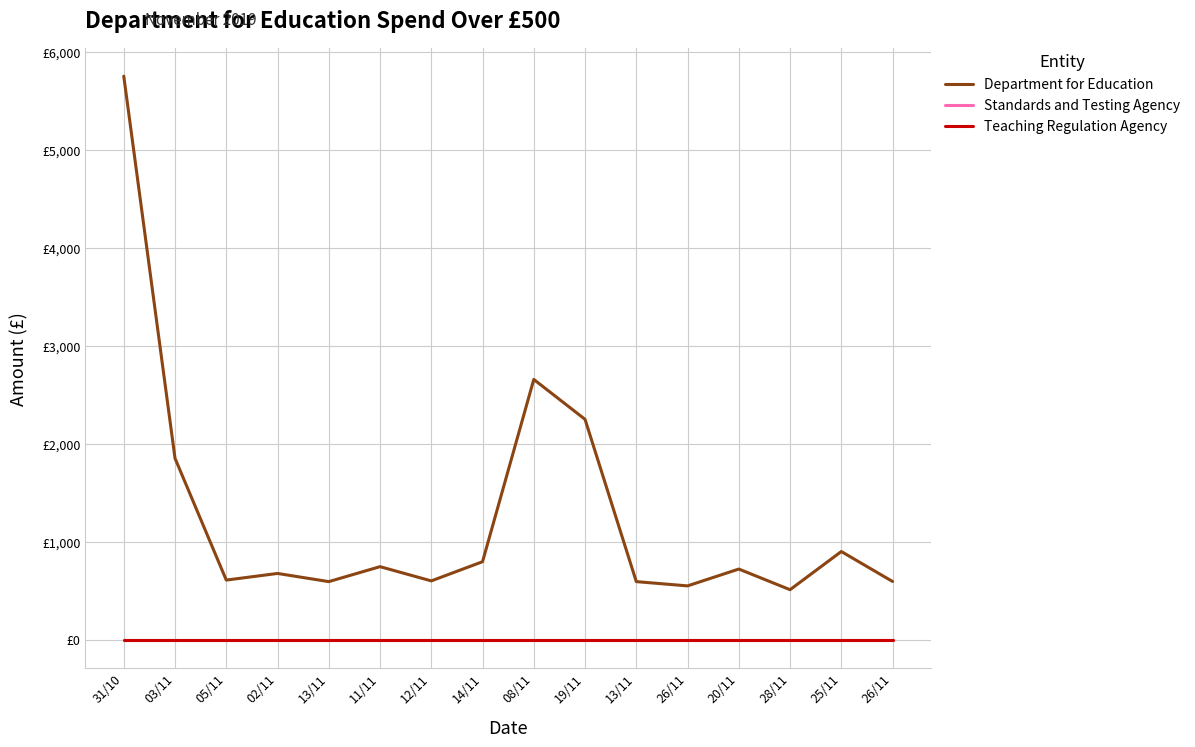

Is this an area chart (filled region under the line)?

No